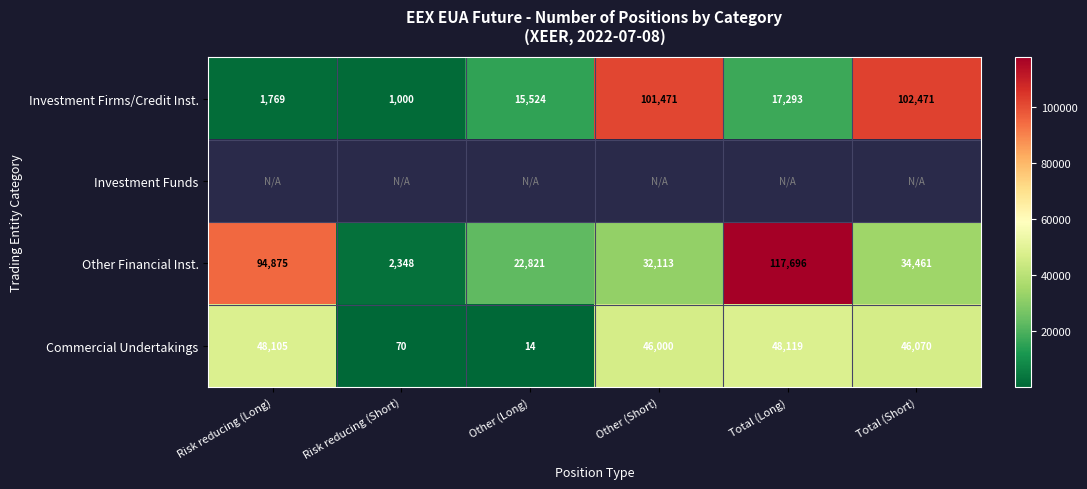

What is the difference between the Commercial Undertakings values at Other (Short) and Total (Long)?

2119